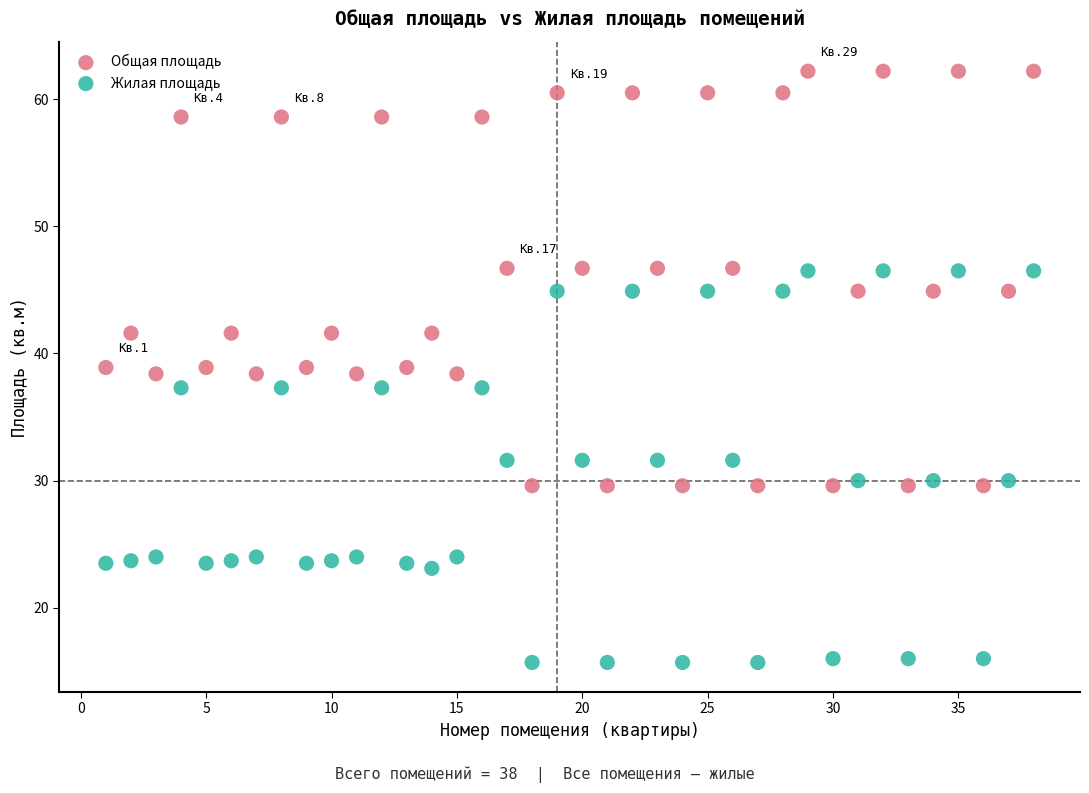

Which series contains the highest Y value?

Общая площадь